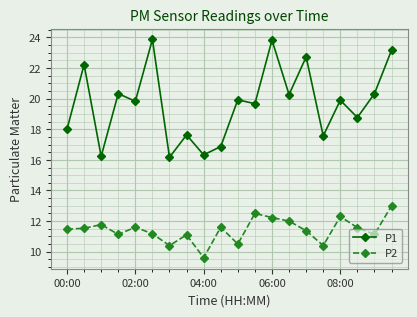

Which series has the largest total across all categories?

P1